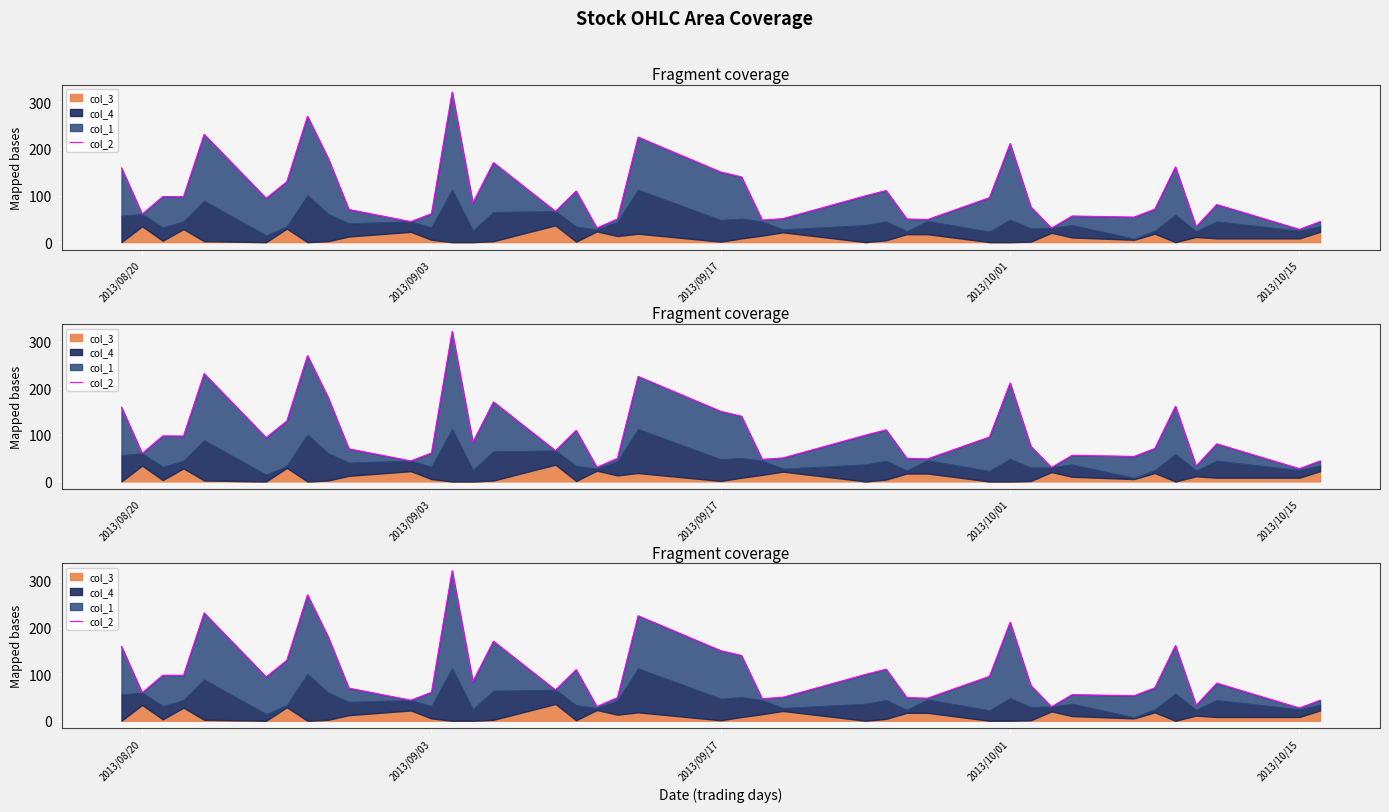

Where does the data first go above 84?

2013/08/20